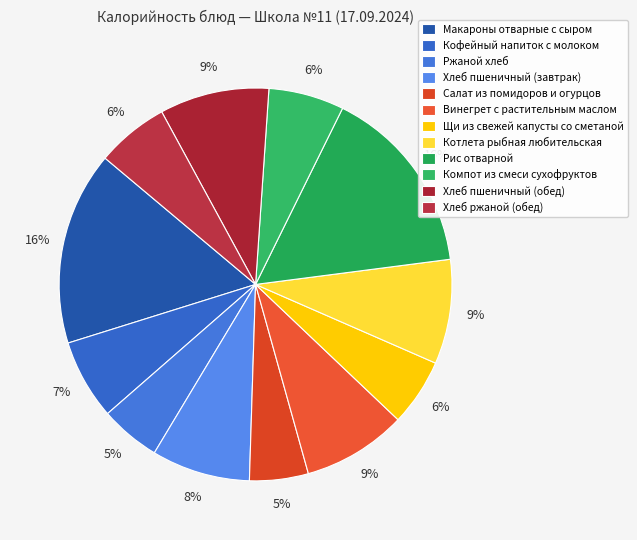

To the nearest percent, what portion does Ржаной хлеб represent?

5%